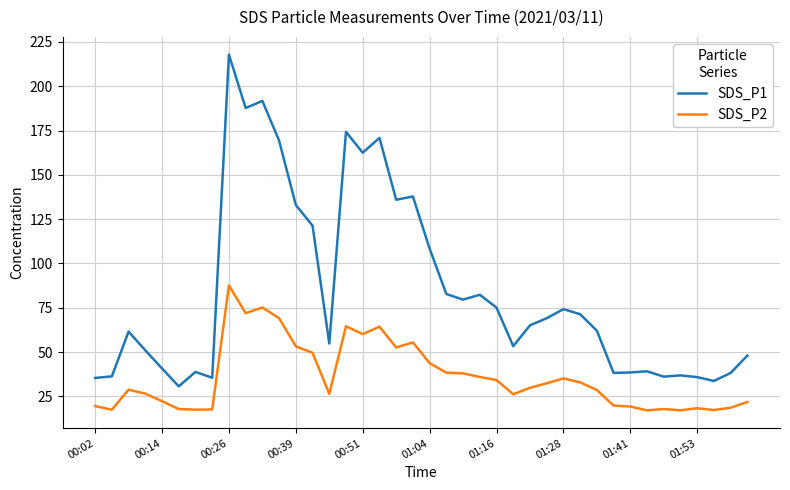

What is the difference between the maximum and minimum values in the SDS_P2 series?

70.5